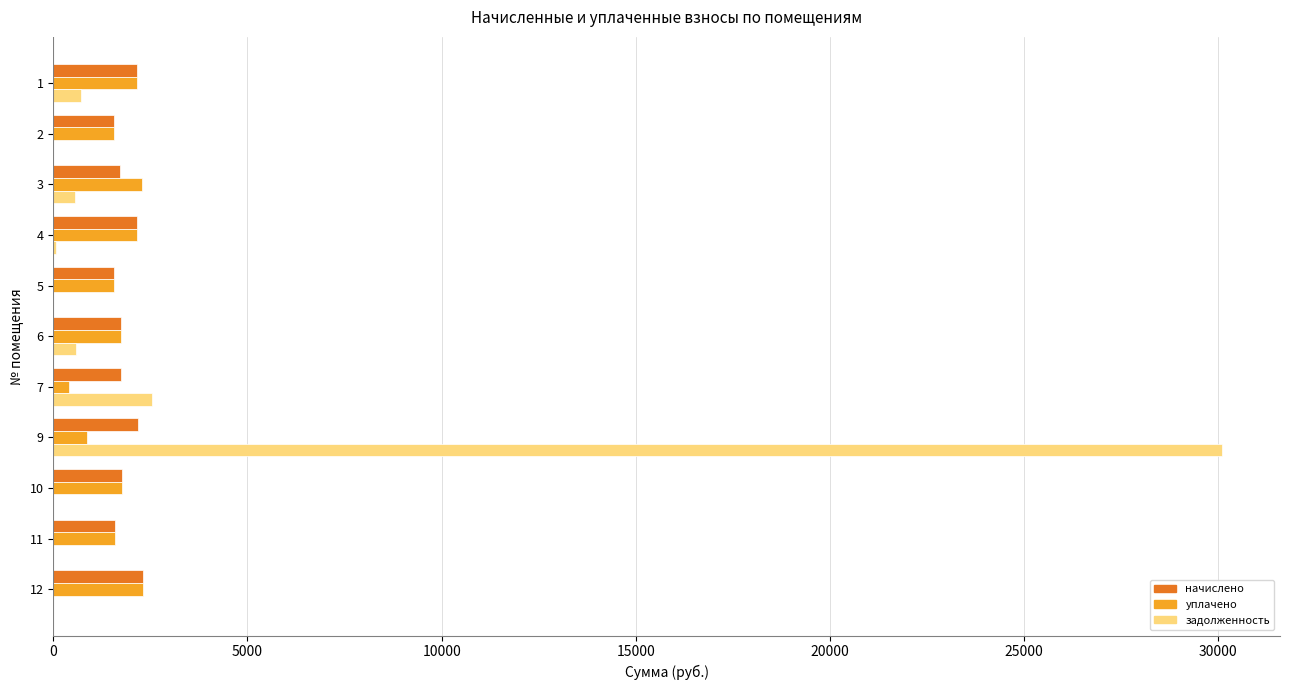

At which category is the sum across all series the highest?

9